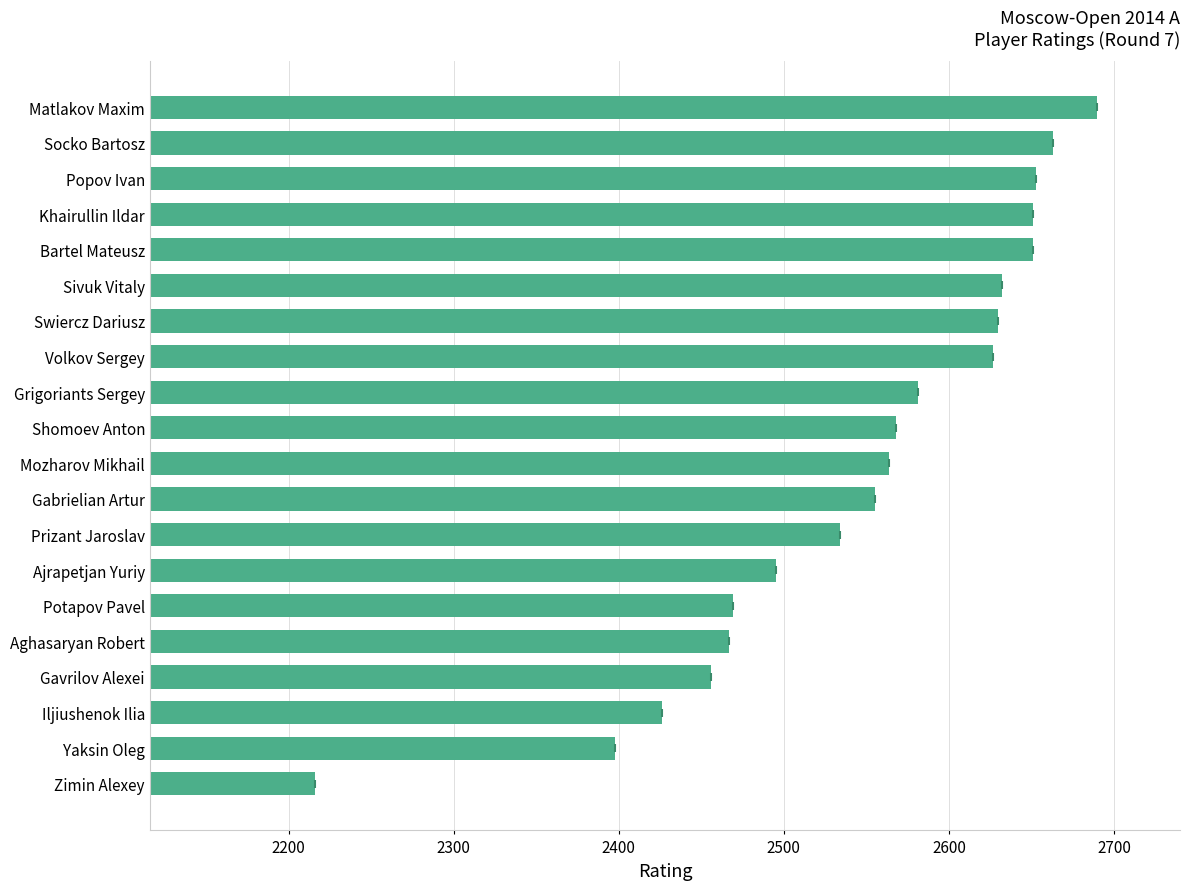

True or false: the data shows 2216 at Zimin Alexey.

True